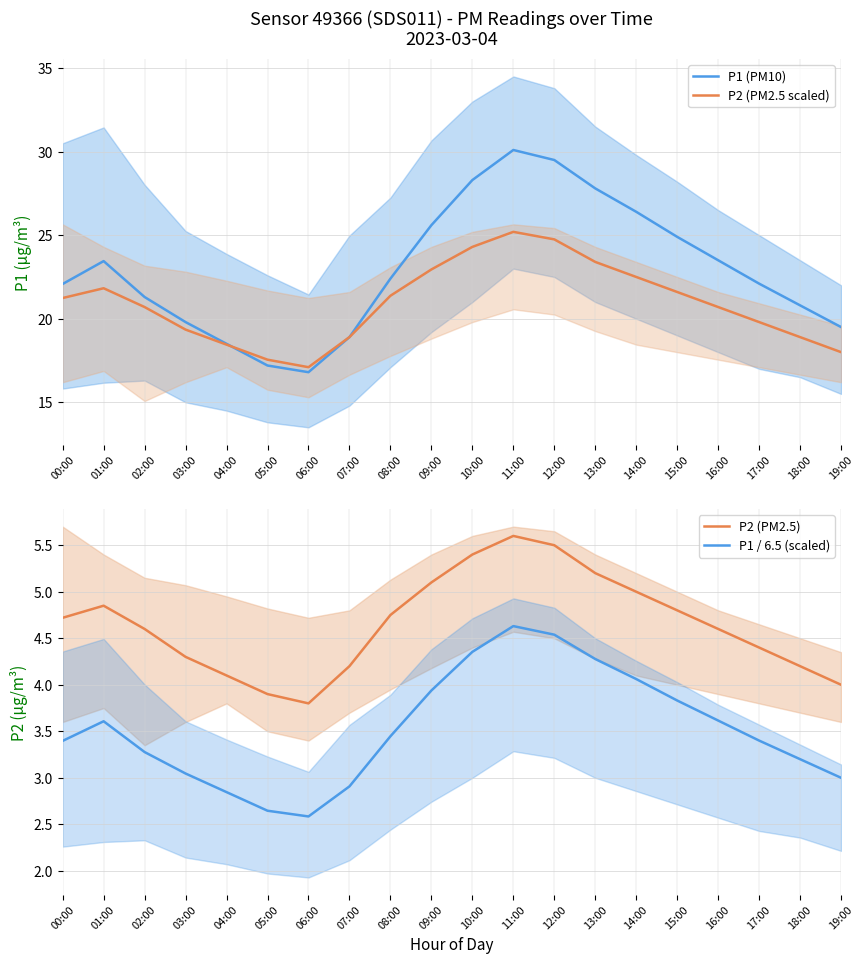

After their last crossing, which series has the higher values: P2 (PM2.5 scaled) or P1 (PM10)?

P1 (PM10)